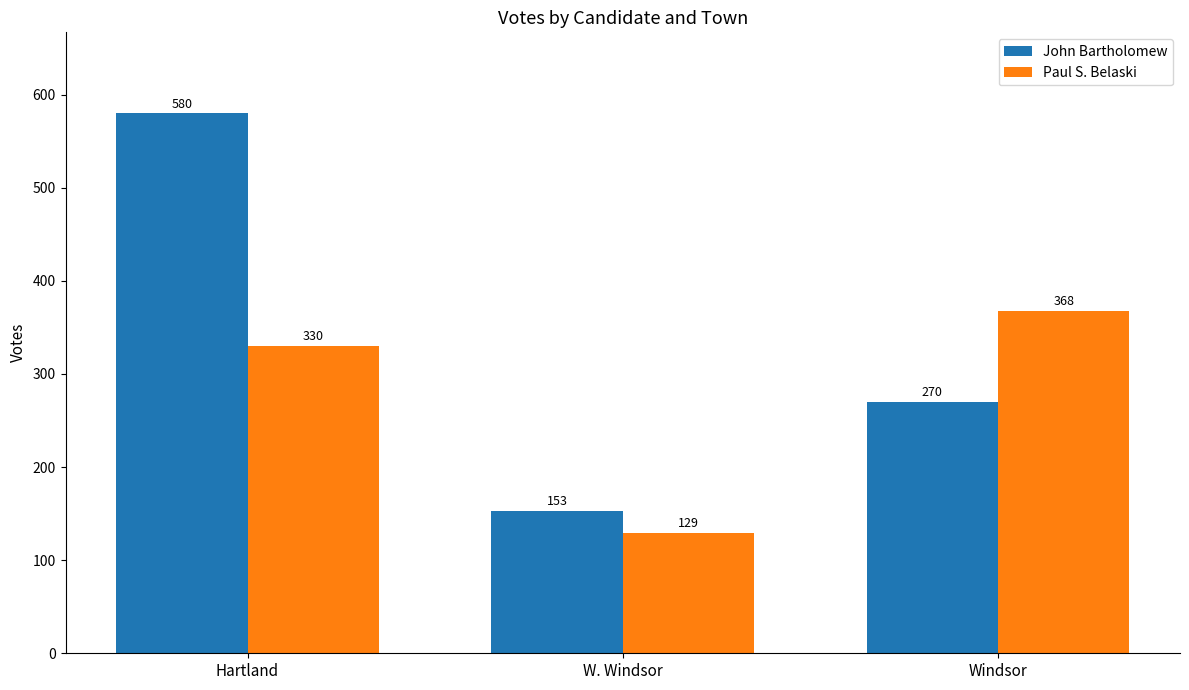

At W. Windsor, list the series in order from smallest to largest.

Paul S. Belaski, John Bartholomew